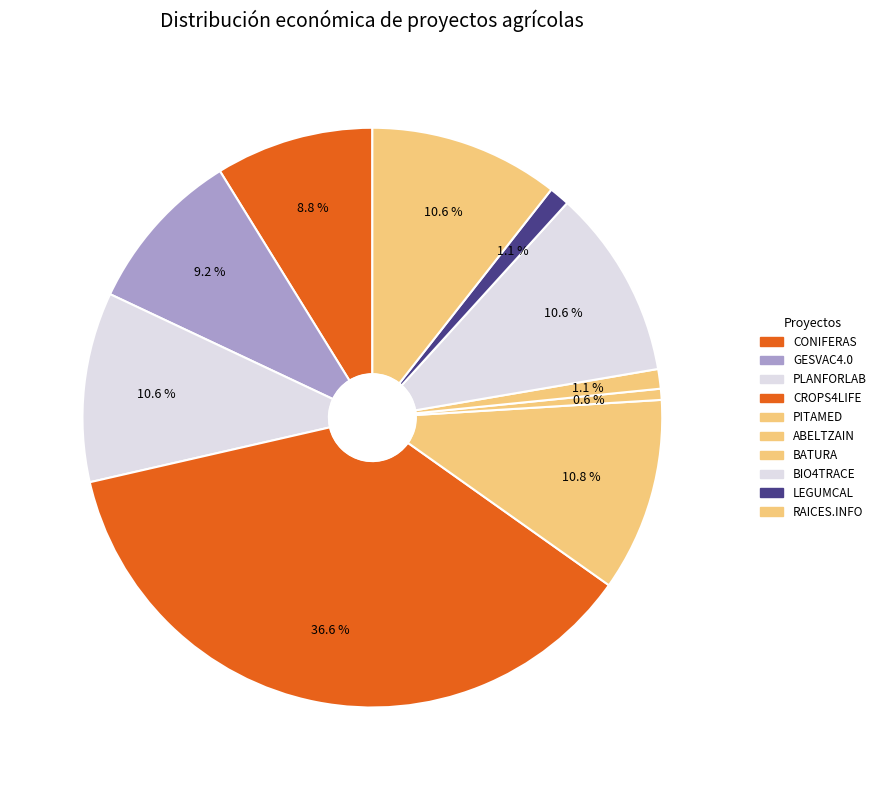

How many segments does this pie chart have?

10